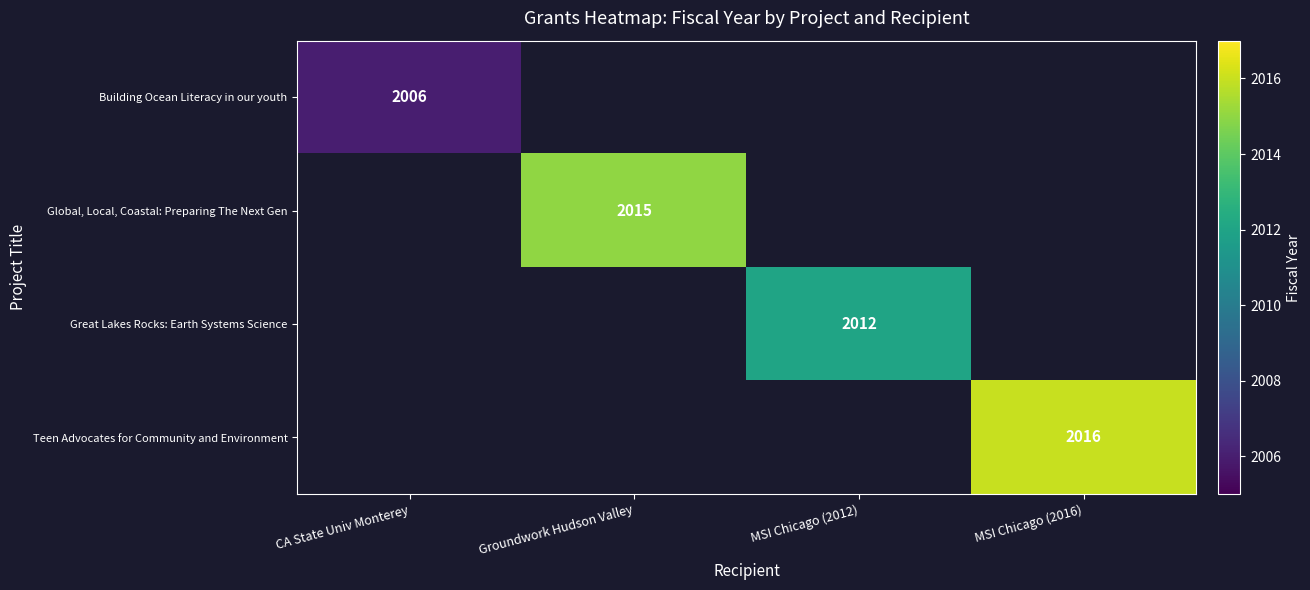

How many data points does each series have?

4